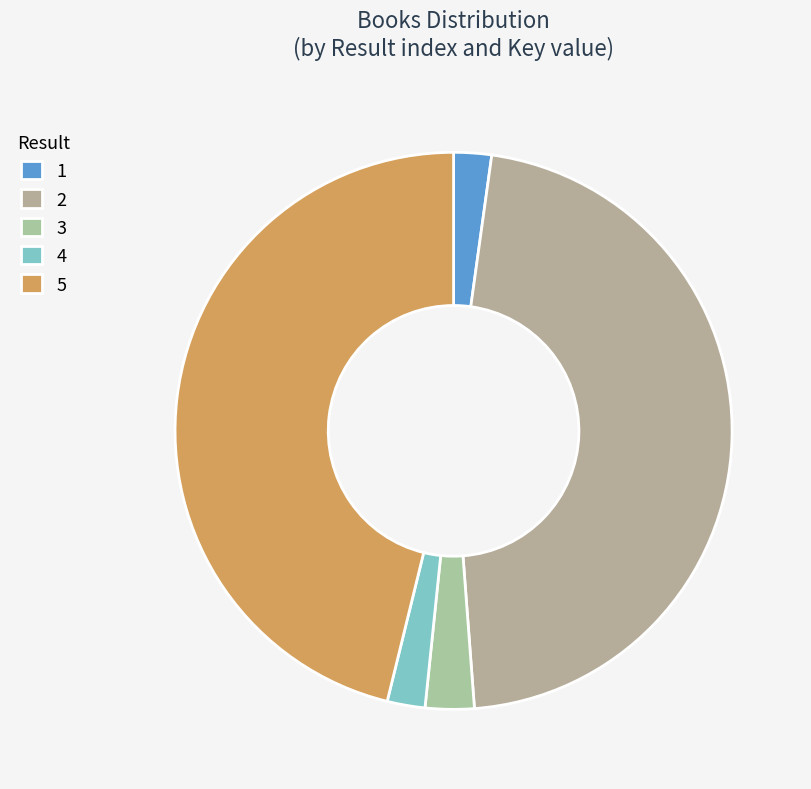

Count the number of slices in the pie.

5